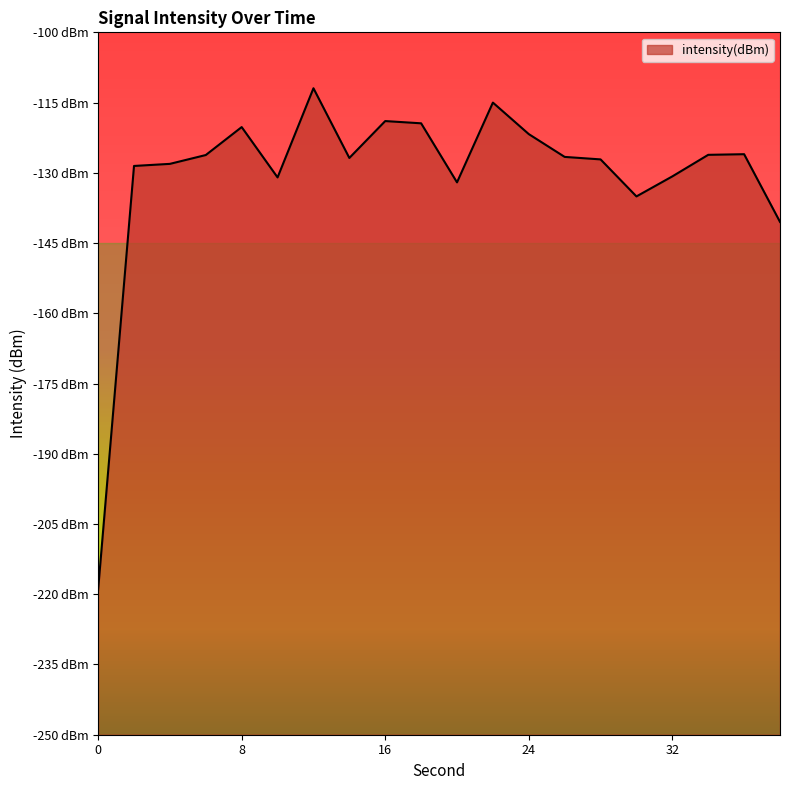

List the labels in order of value, smallest first.

0, 38, 30, 20, 10, 32, 2, 4, 28, 14, 26, 6, 34, 36, 24, 8, 18, 16, 22, 12